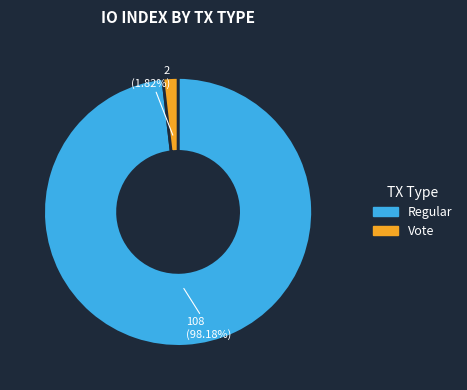

Which slice is the smallest?

Vote